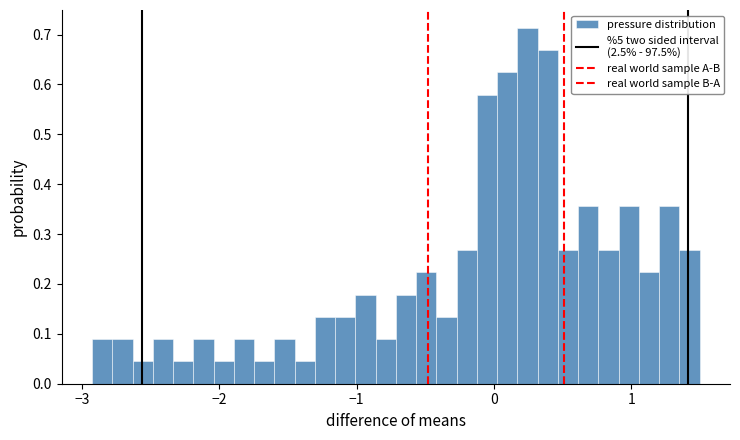

Around what value on the x-axis is the tallest bar? Give the approximate position of its centre, as read against the axis.

0.2